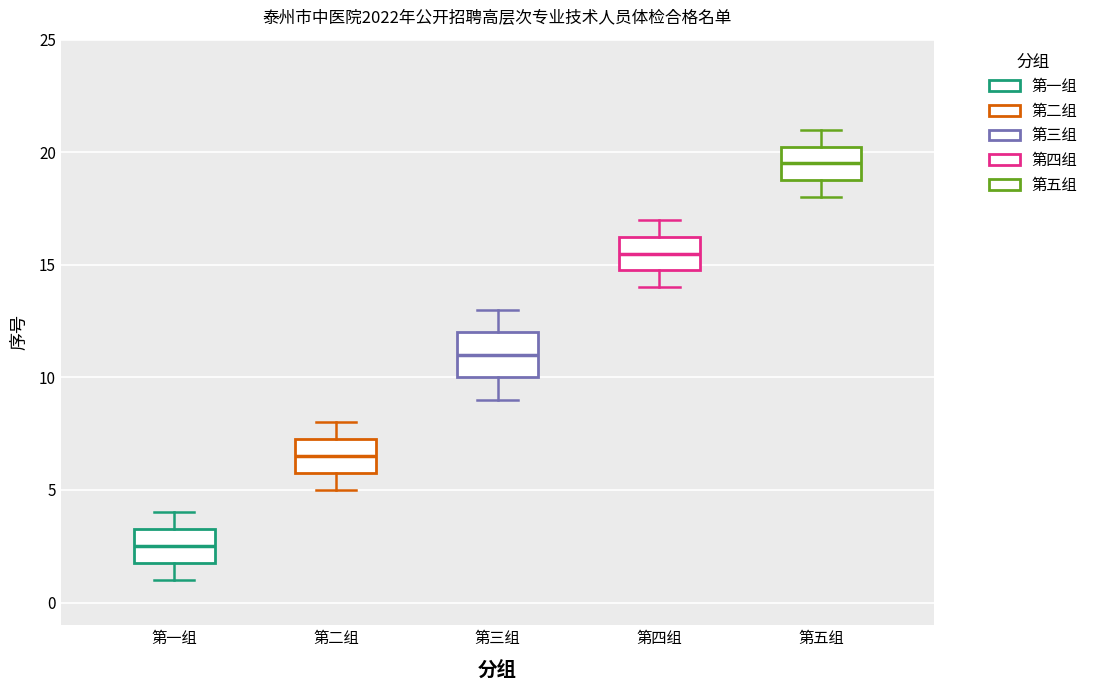

Reading left to right, read every box against the y-axis: the position of its median line, the range the box covers, and the ends of its whiskers. The values are not printed on the chart, so give them approximately, as read against the axis.

第一组: median 2.5, box 2.0 to 3.5, whiskers 1.0 to 4.0
第二组: median 6.5, box 6.0 to 7.5, whiskers 5.0 to 8.0
第三组: median 11.0, box 10.0 to 12.0, whiskers 9.0 to 13.0
第四组: median 15.5, box 15.0 to 16.5, whiskers 14.0 to 17.0
第五组: median 19.5, box 19.0 to 20.5, whiskers 18.0 to 21.0